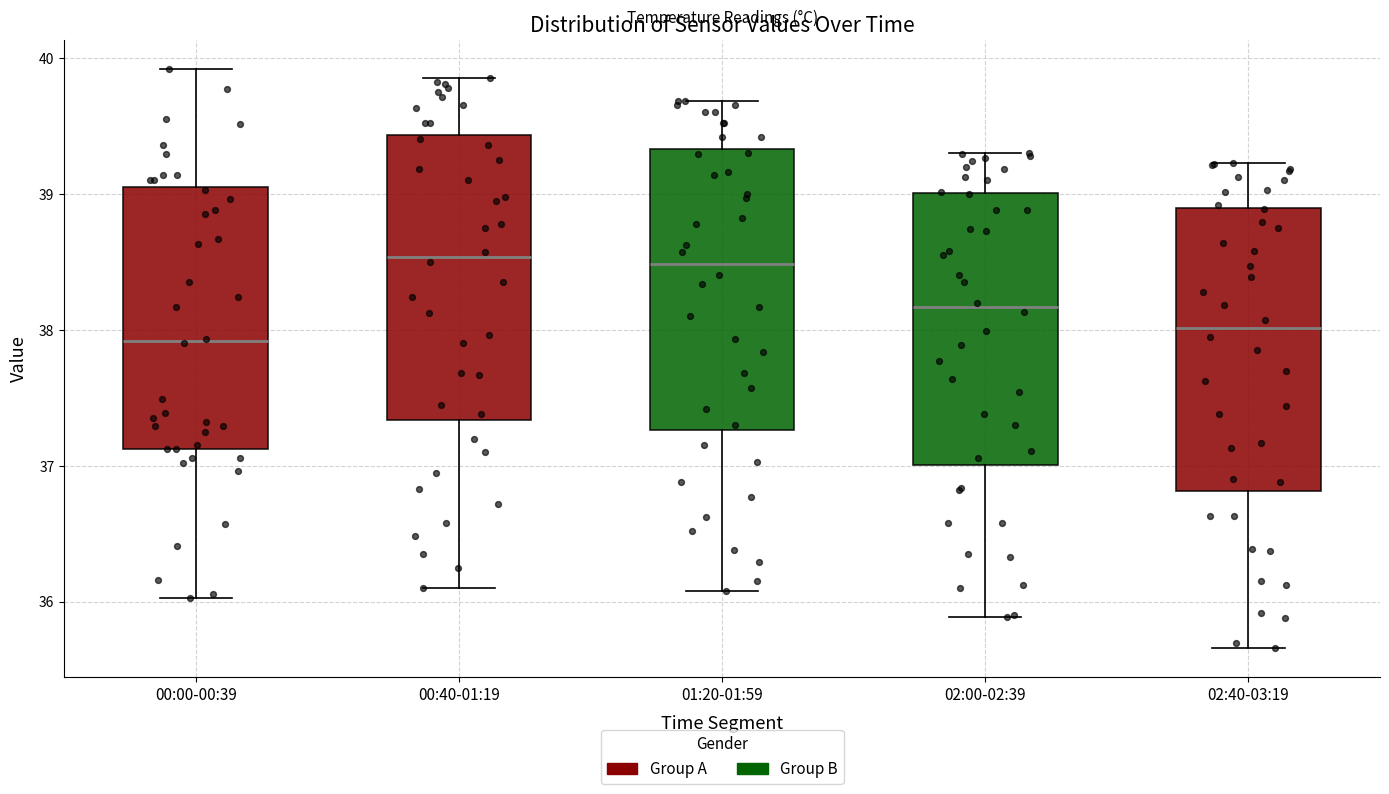

Reading left to right, read every box against the y-axis: the position of its median line, the range the box covers, and the ends of its whiskers. The values are not printed on the chart, so give them approximately, as read against the axis.

00:00-00:39: median 37.9, box 37.1 to 39.0, whiskers 36.0 to 39.9
00:40-01:19: median 38.5, box 37.3 to 39.4, whiskers 36.1 to 39.9
01:20-01:59: median 38.5, box 37.3 to 39.3, whiskers 36.1 to 39.7
02:00-02:39: median 38.2, box 37.0 to 39.0, whiskers 35.9 to 39.3
02:40-03:19: median 38.0, box 36.8 to 38.9, whiskers 35.7 to 39.2